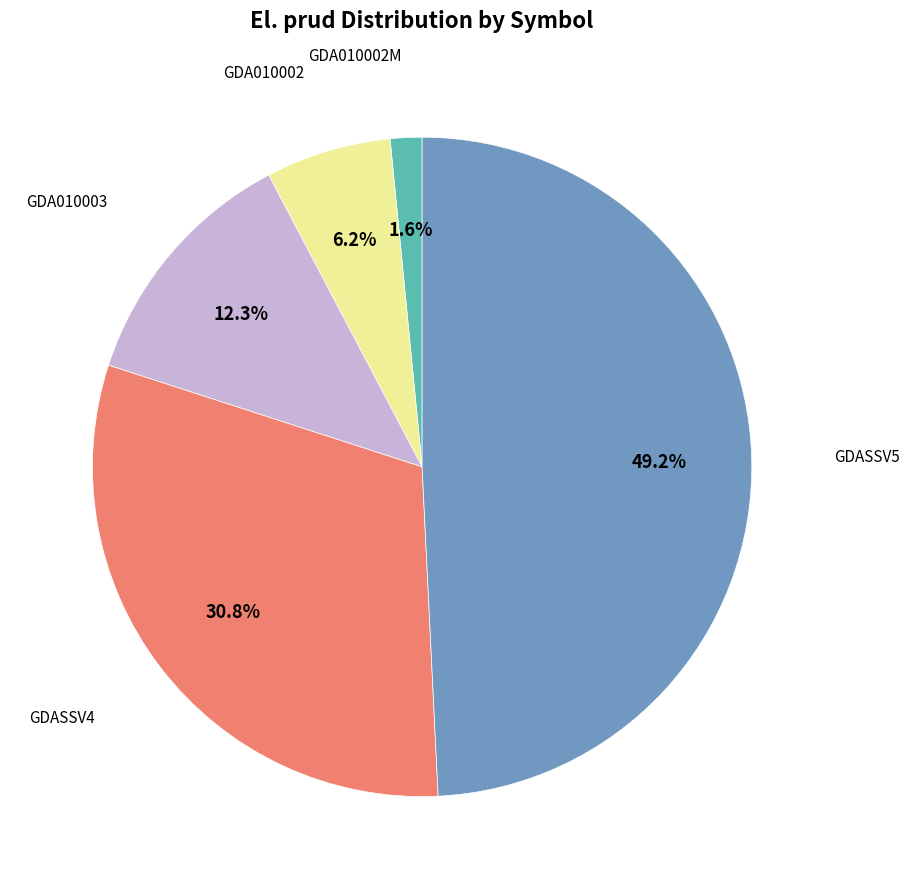

Is there a majority slice in this chart?

No